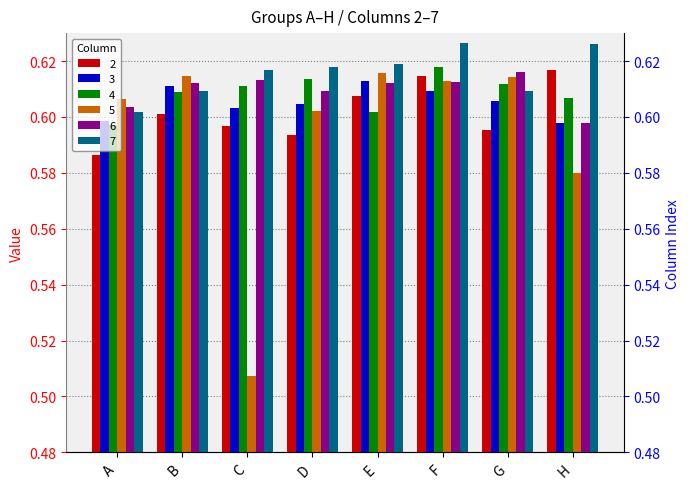

Between E and D, which is larger?

E